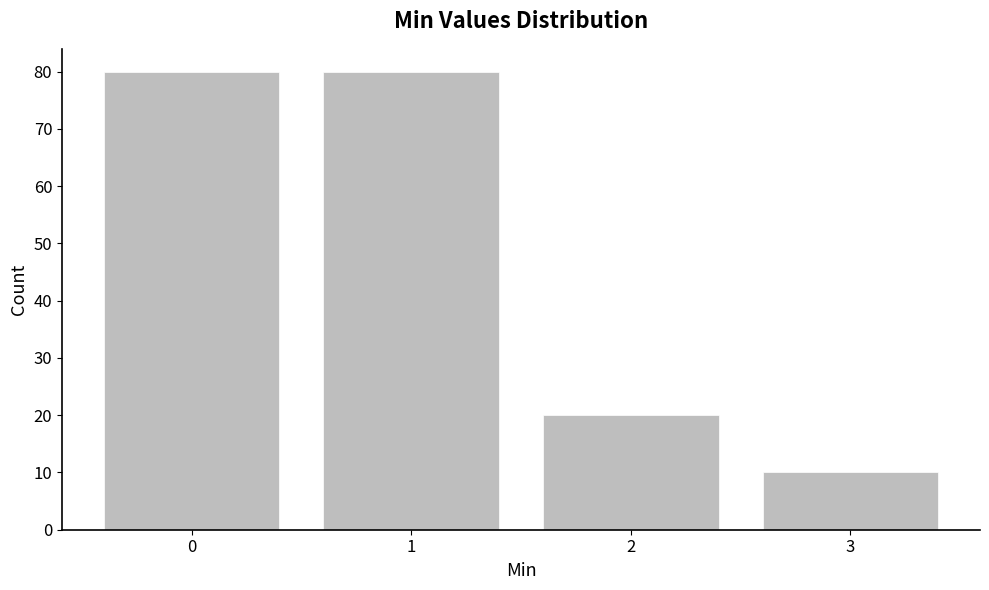

Reading left to right, transcribe all the data shown in this chart.

80	80	20	10